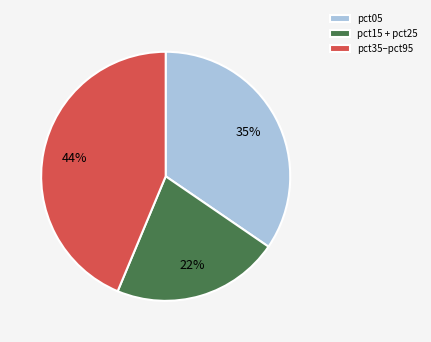

What percentage is the pct15 + pct25 slice, to the nearest percent?

22%